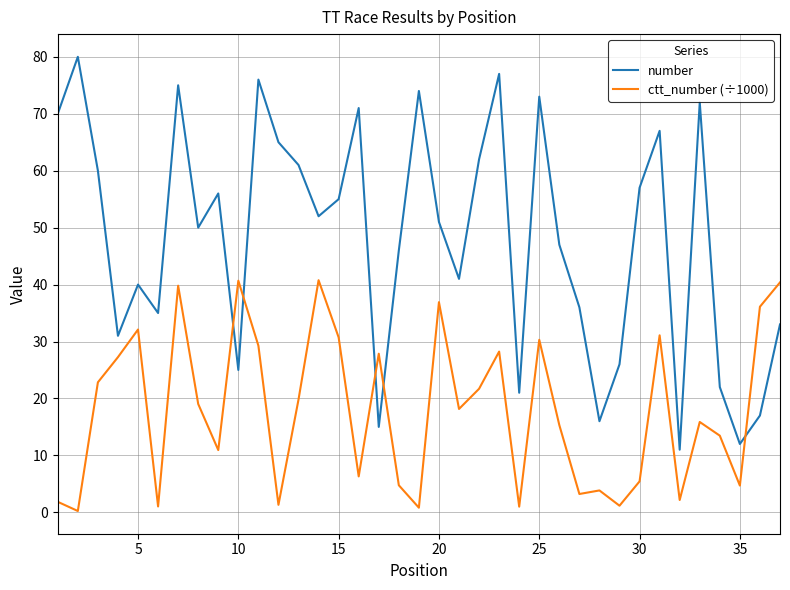

After their last crossing, which series has the higher values: number or ctt_number (÷1000)?

ctt_number (÷1000)